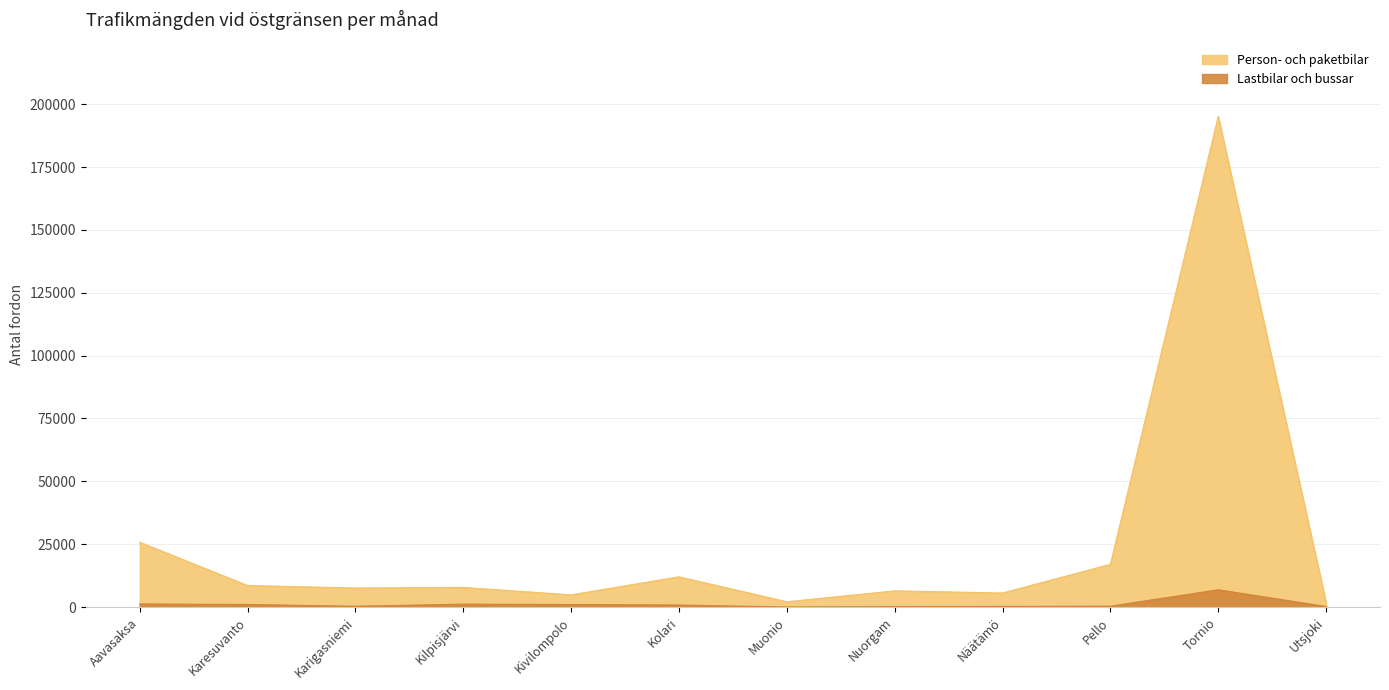

Which category has the highest value in the Lastbilar och bussar series?

Tornio